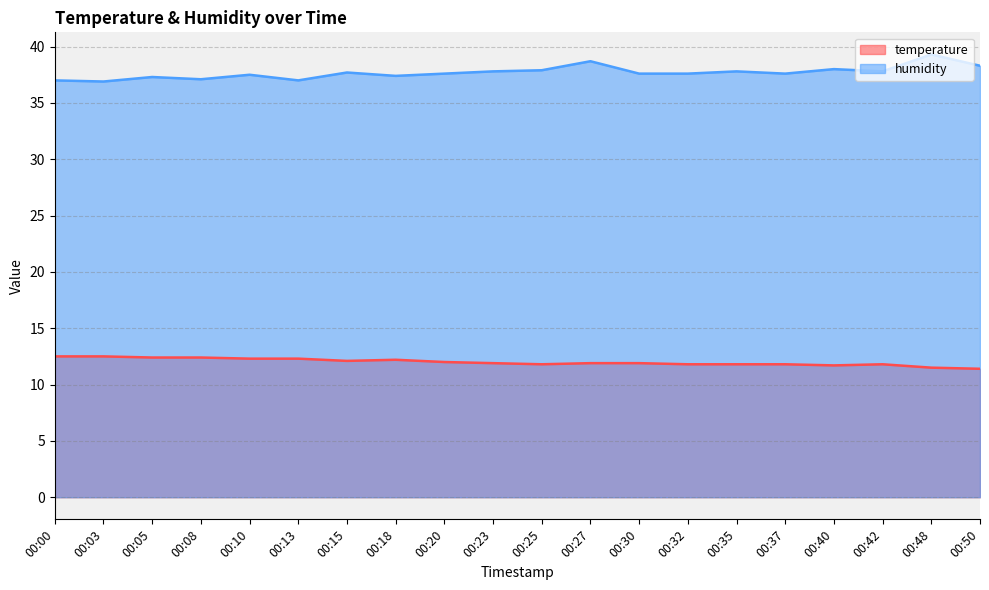

What is the sum of all humidity values?

753.9